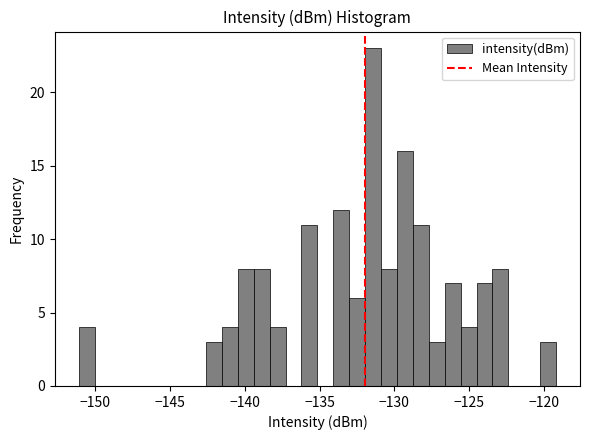

Read against the x-axis, roughly where is the centre of the tallest bar?

-131.5